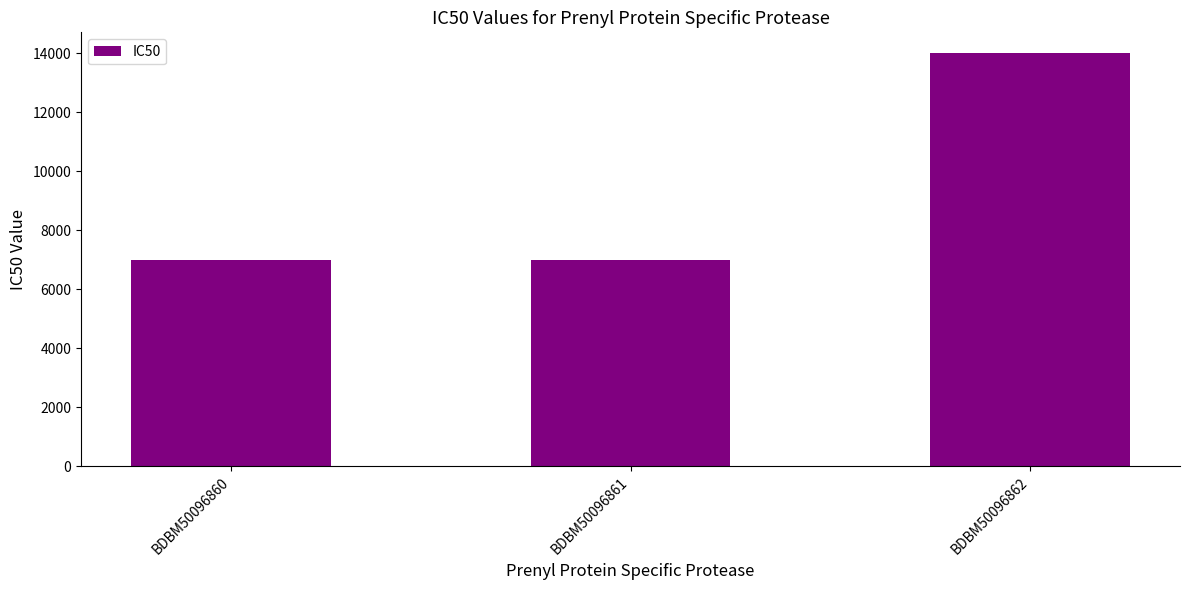

Does the chart contain stacked bars?

No